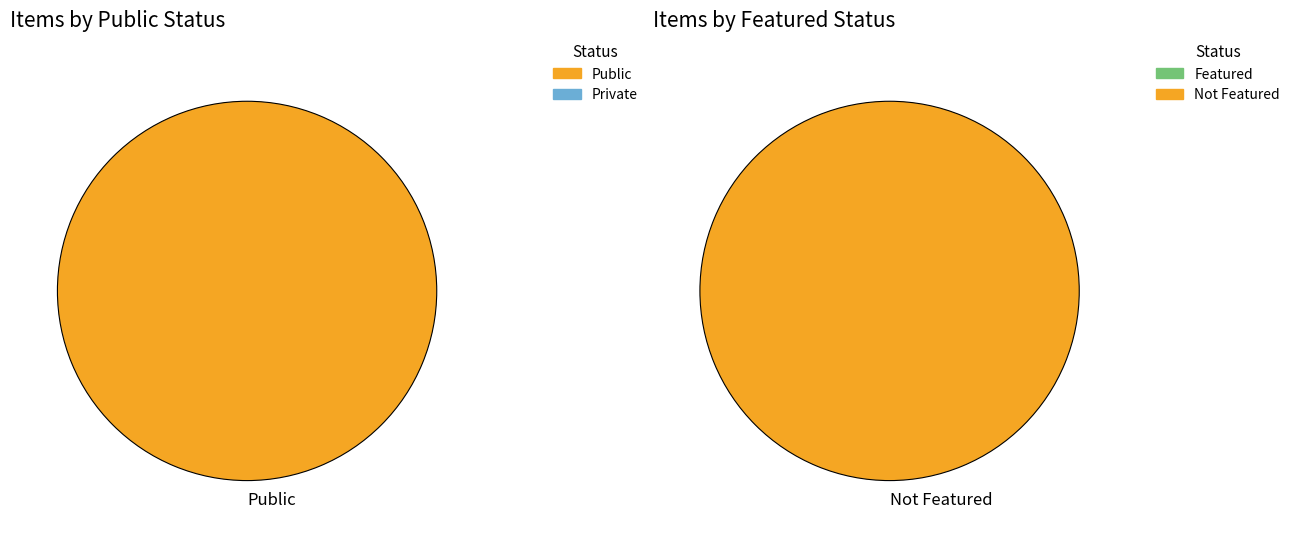

Which series has the largest range (max minus min)?

public